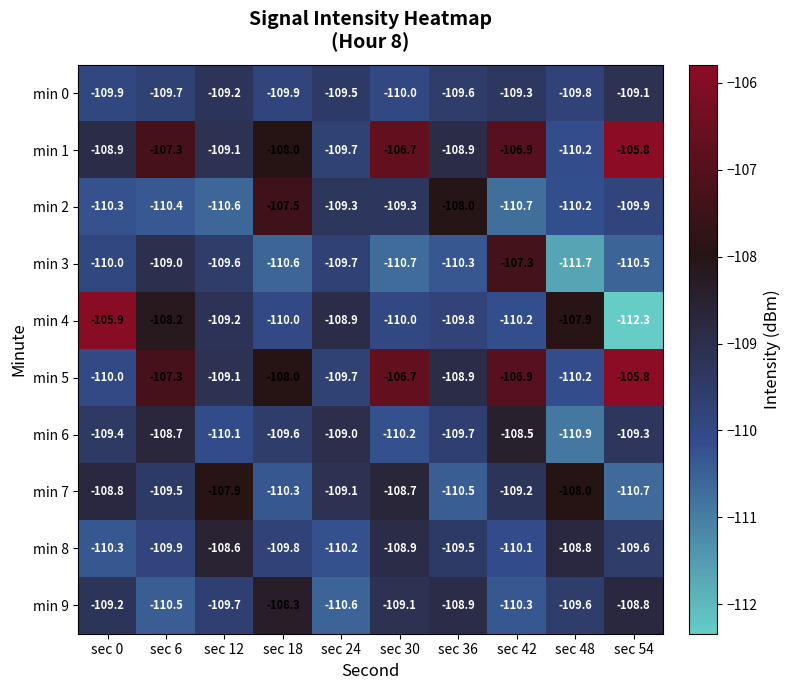

The min 6 series shows -108.7 at sec 6. True or false?

True